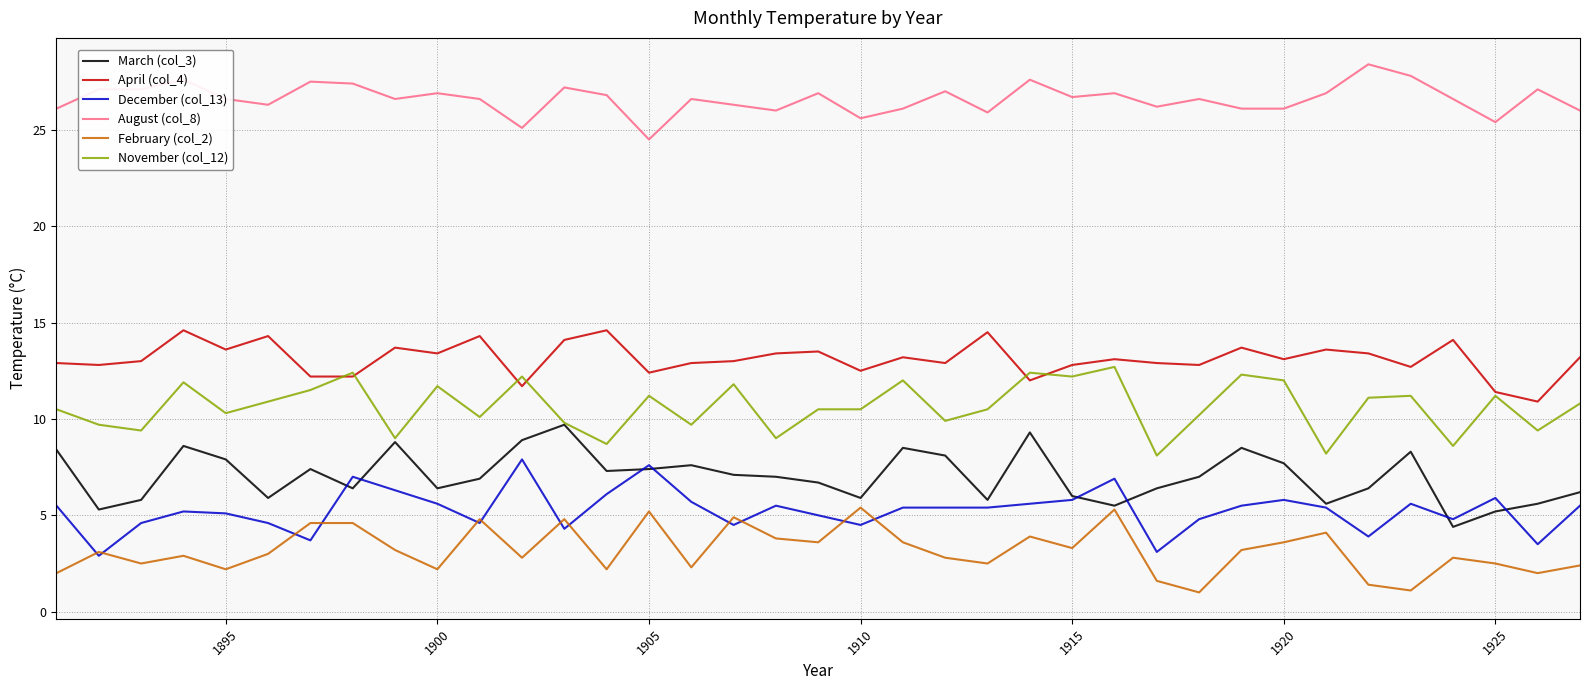

Is this an area chart (filled region under the line)?

No